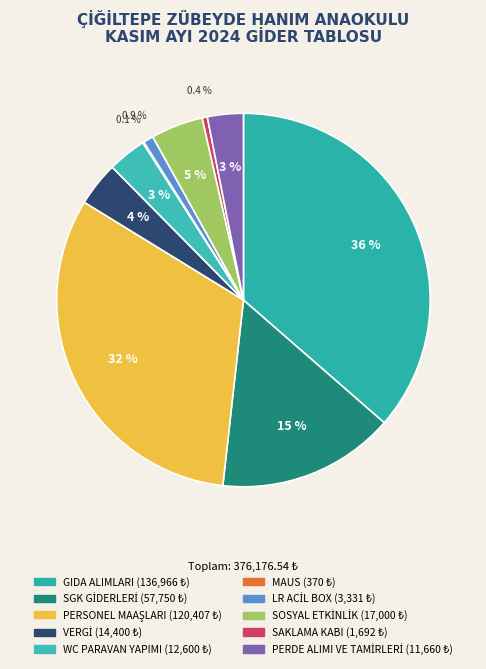

Rank the categories by value from lowest to highest.

MAUS, SAKLAMA KABI, LR ACİL BOX, PERDE ALIMI VE TAMİRLERİ, WC PARAVAN YAPIMI, VERGİ, SOSYAL ETKİNLİK, SGK GİDERLERİ, PERSONEL MAAŞLARI, GIDA ALIMLARI